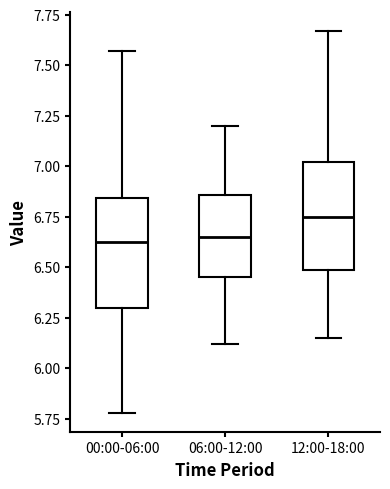

Reading left to right, read every box against the y-axis: the position of its median line, the range the box covers, and the ends of its whiskers. The values are not printed on the chart, so give them approximately, as read against the axis.

00:00-06:00: median 6.65, box 6.30 to 6.85, whiskers 5.80 to 7.55
06:00-12:00: median 6.65, box 6.45 to 6.85, whiskers 6.10 to 7.20
12:00-18:00: median 6.75, box 6.50 to 7.00, whiskers 6.15 to 7.65